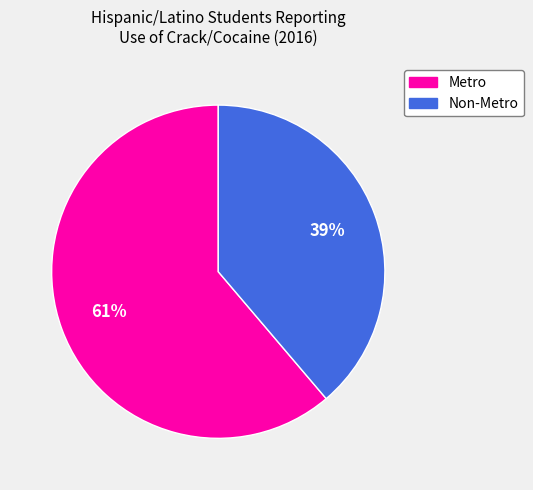

How many slices are in this pie chart?

2